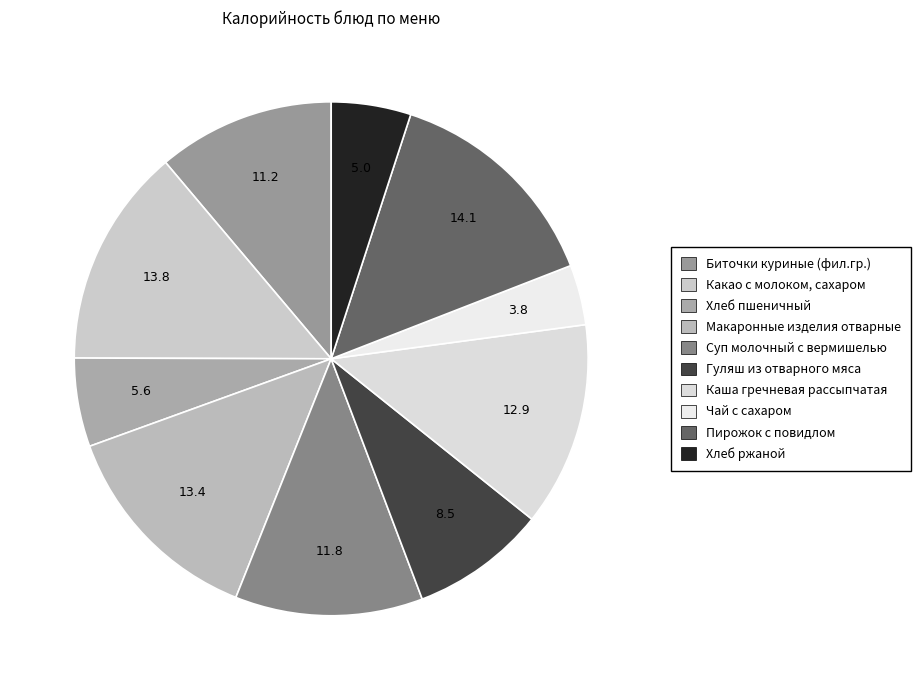

How much of the chart is everything except Суп молочный с вермишелью?

88.2%